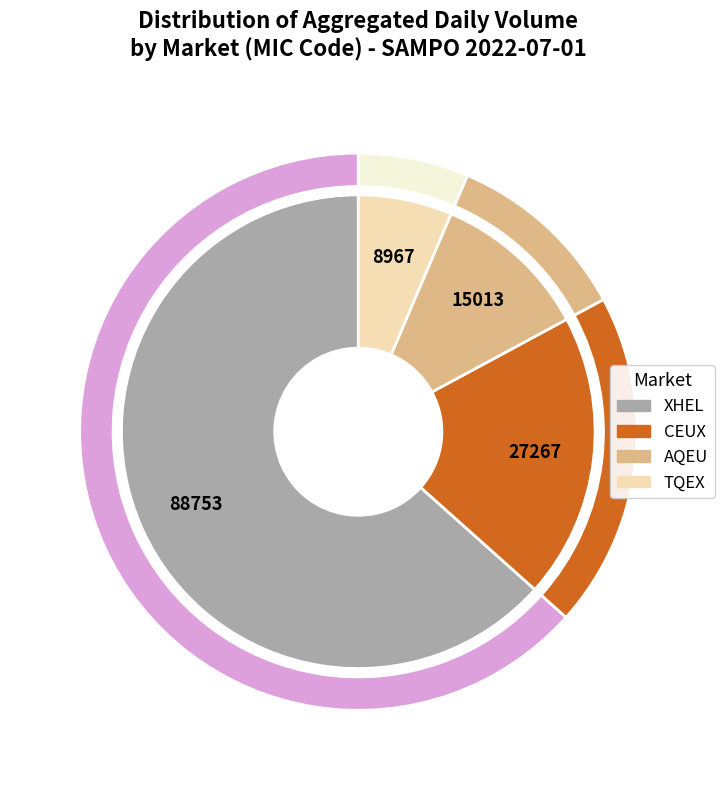

To the nearest percent, what is the difference between the largest and smallest slice percentages?

57%